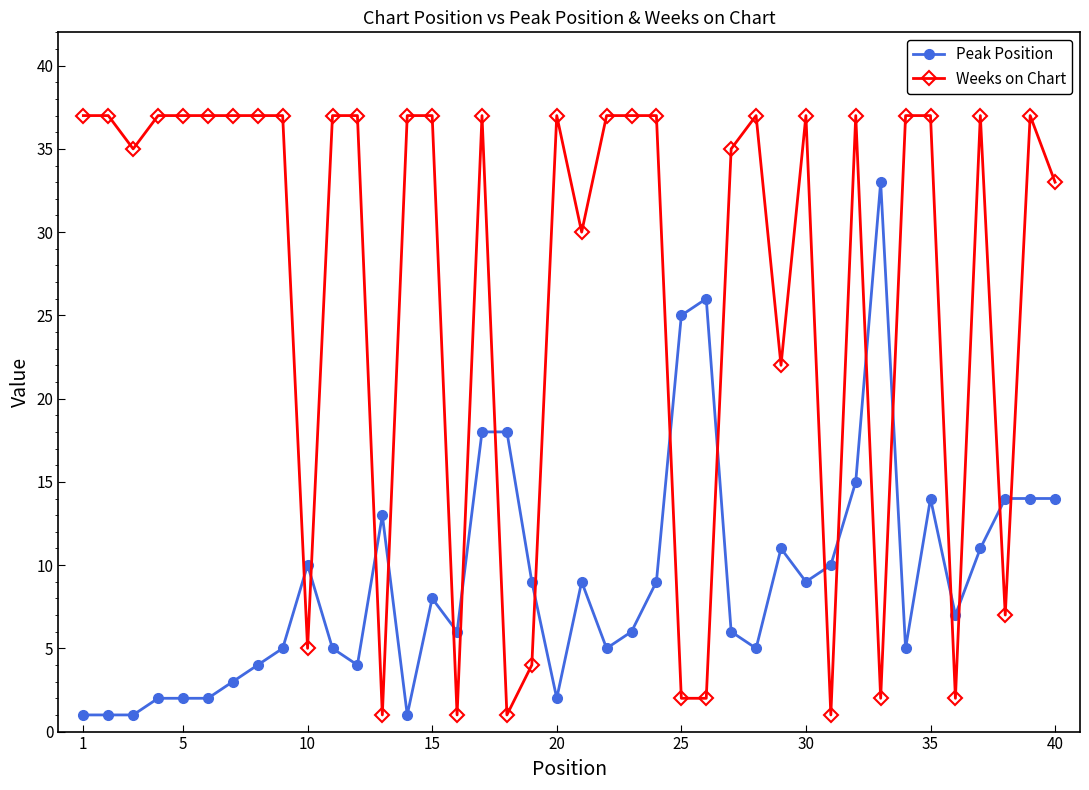

True or false: Peak Position has more than 0 interior local peaks.

True